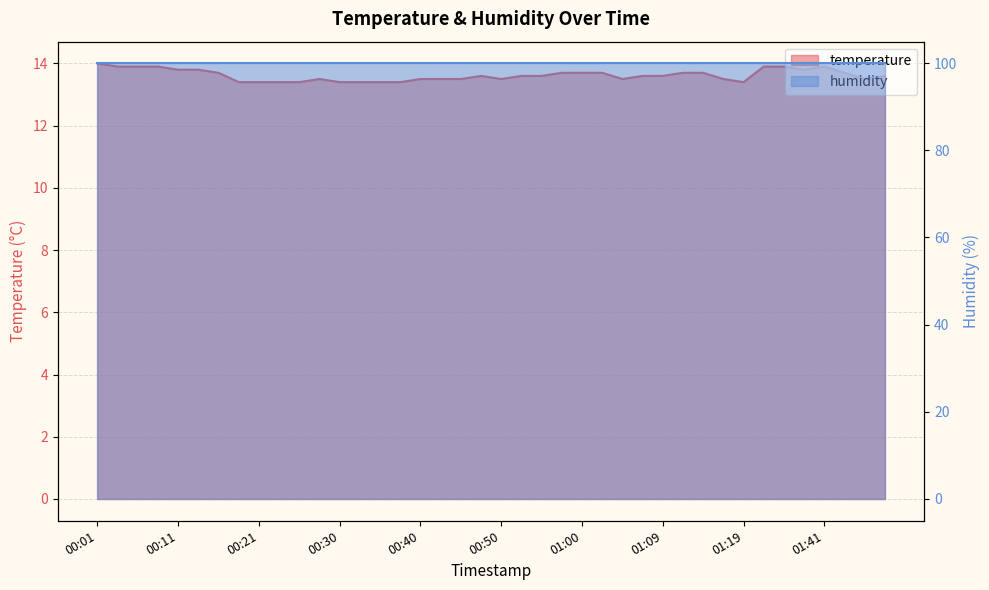

What is the difference between the values at 00:30 and 00:45?

0.1